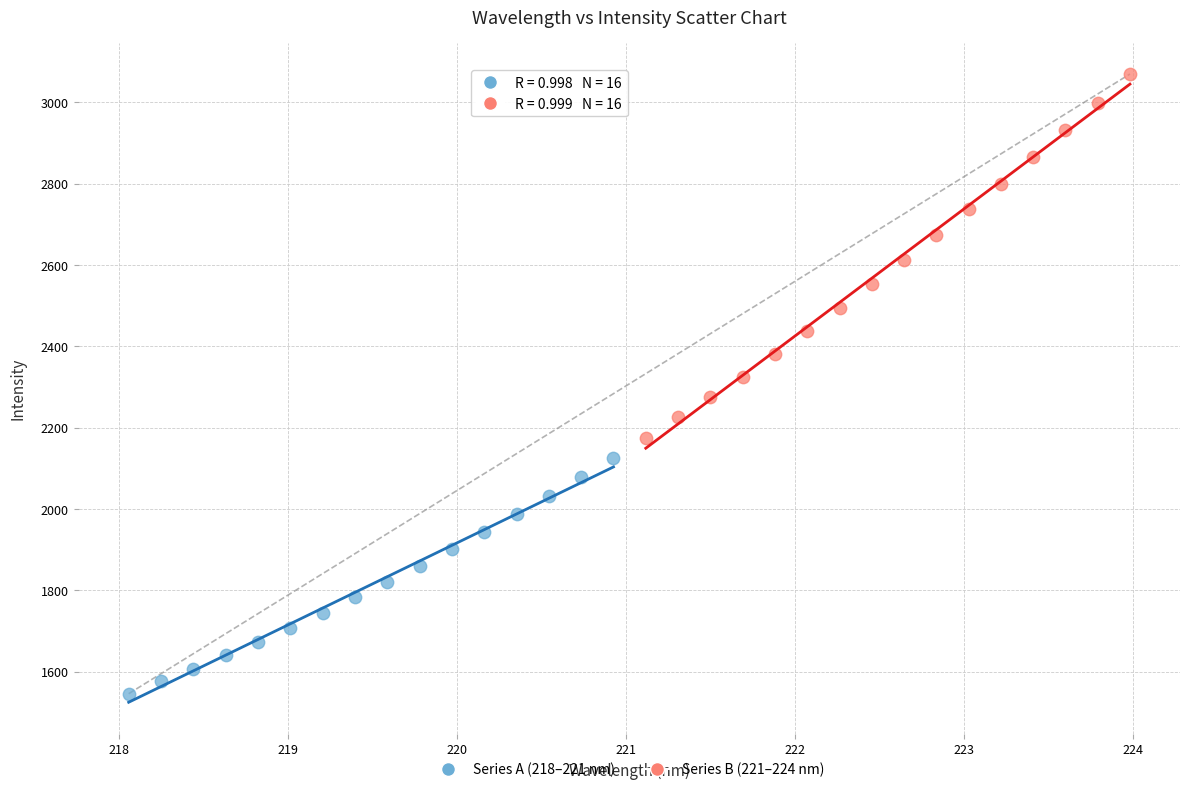

Which series has the widest spread of Y values?

Series B (221–224 nm)